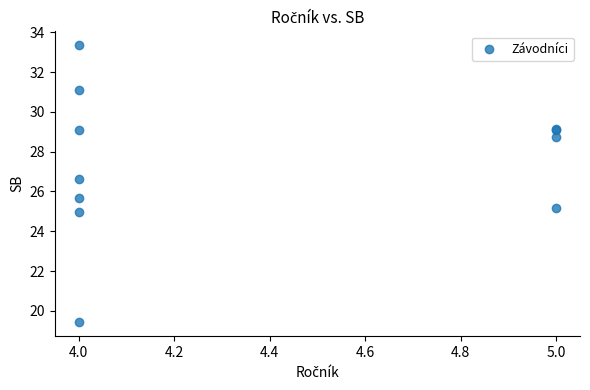

What Y value in the scatter plot is closest to 26?

25.7